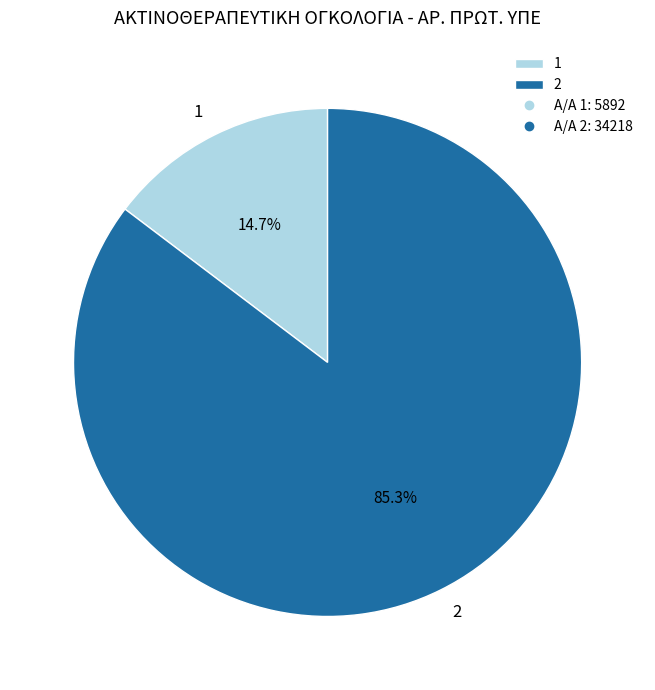

How many segments does this pie chart have?

2